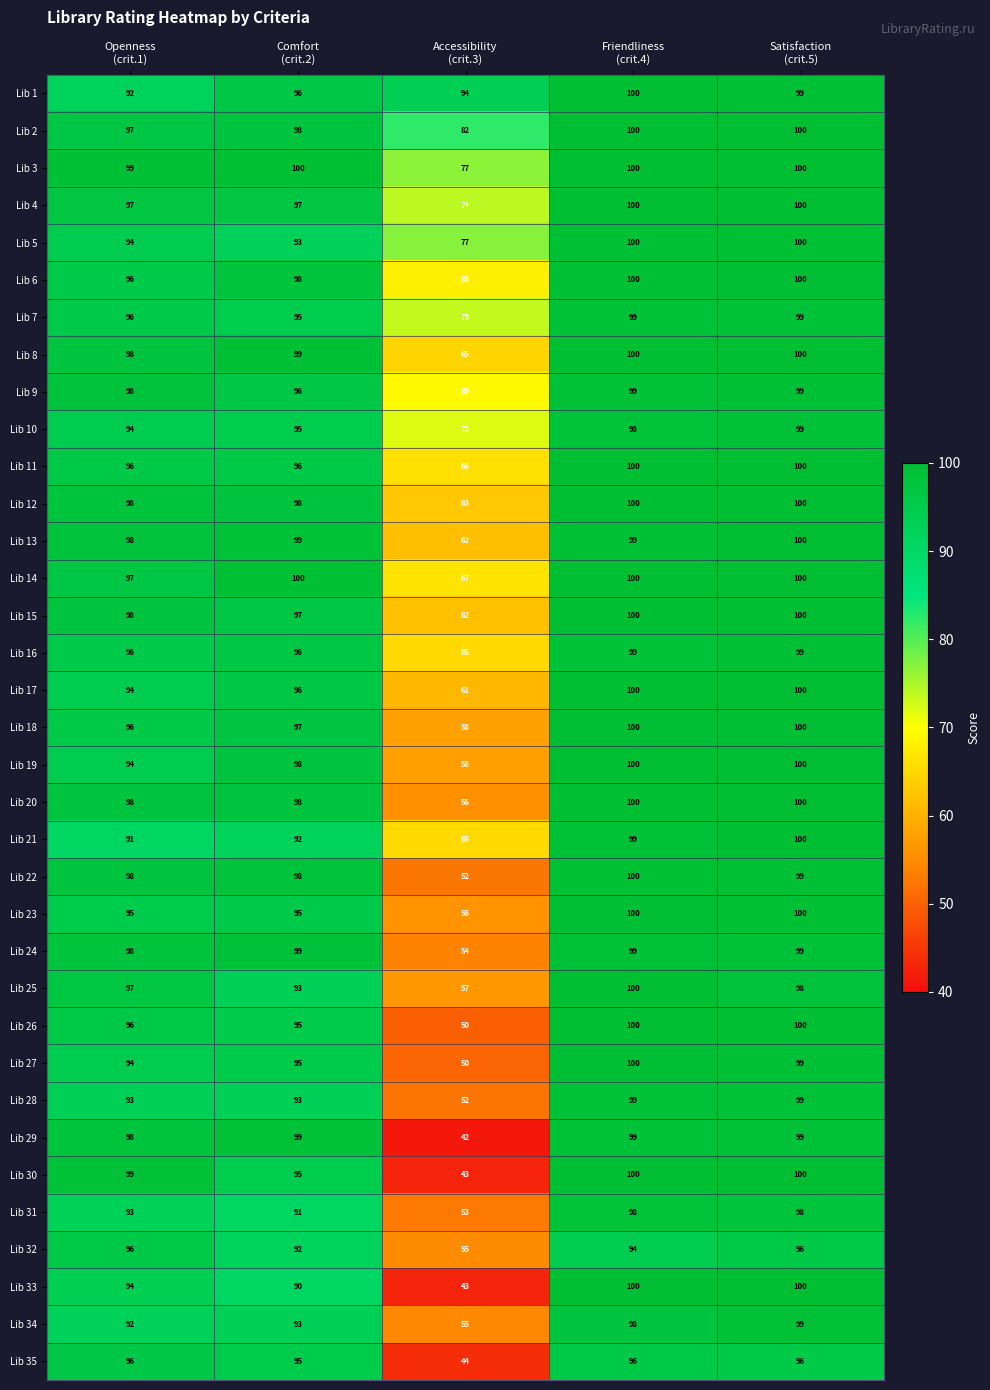

At how many categories does at least one series exceed 69?

5